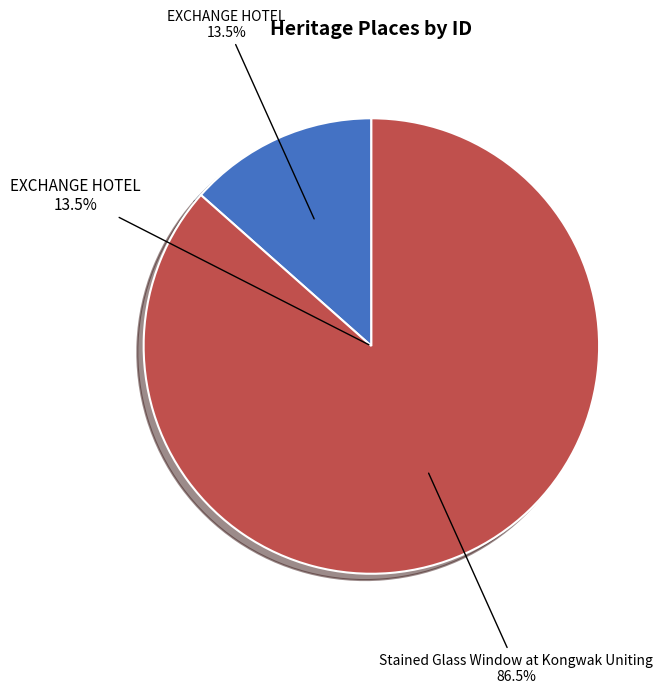

What is the largest slice in the pie chart?

Stained Glass Window at Kongwak Uniting